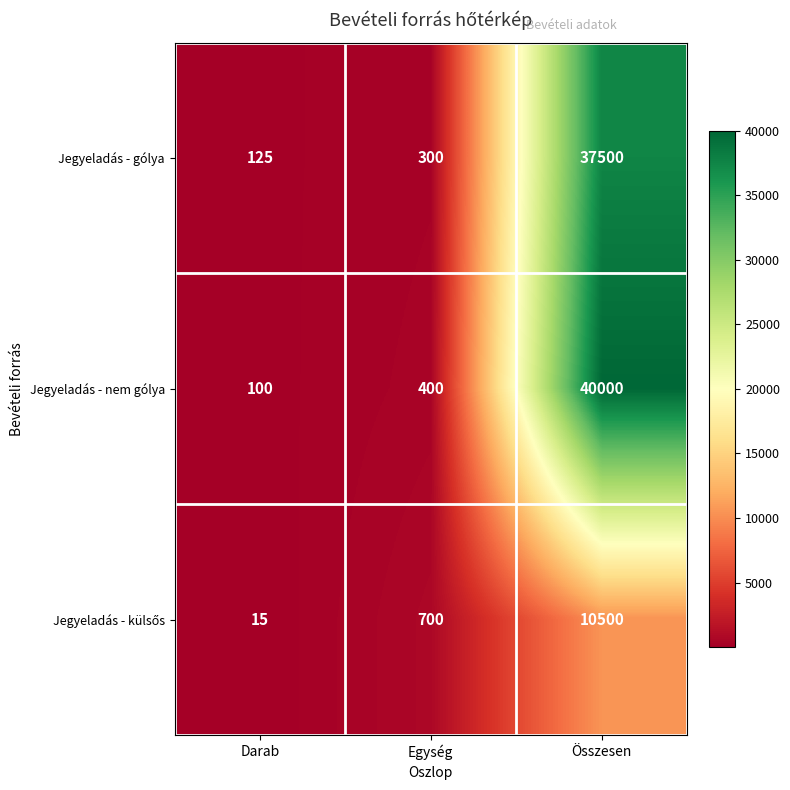

At which label is Jegyeladás - gólya closest to 18812?

Egység